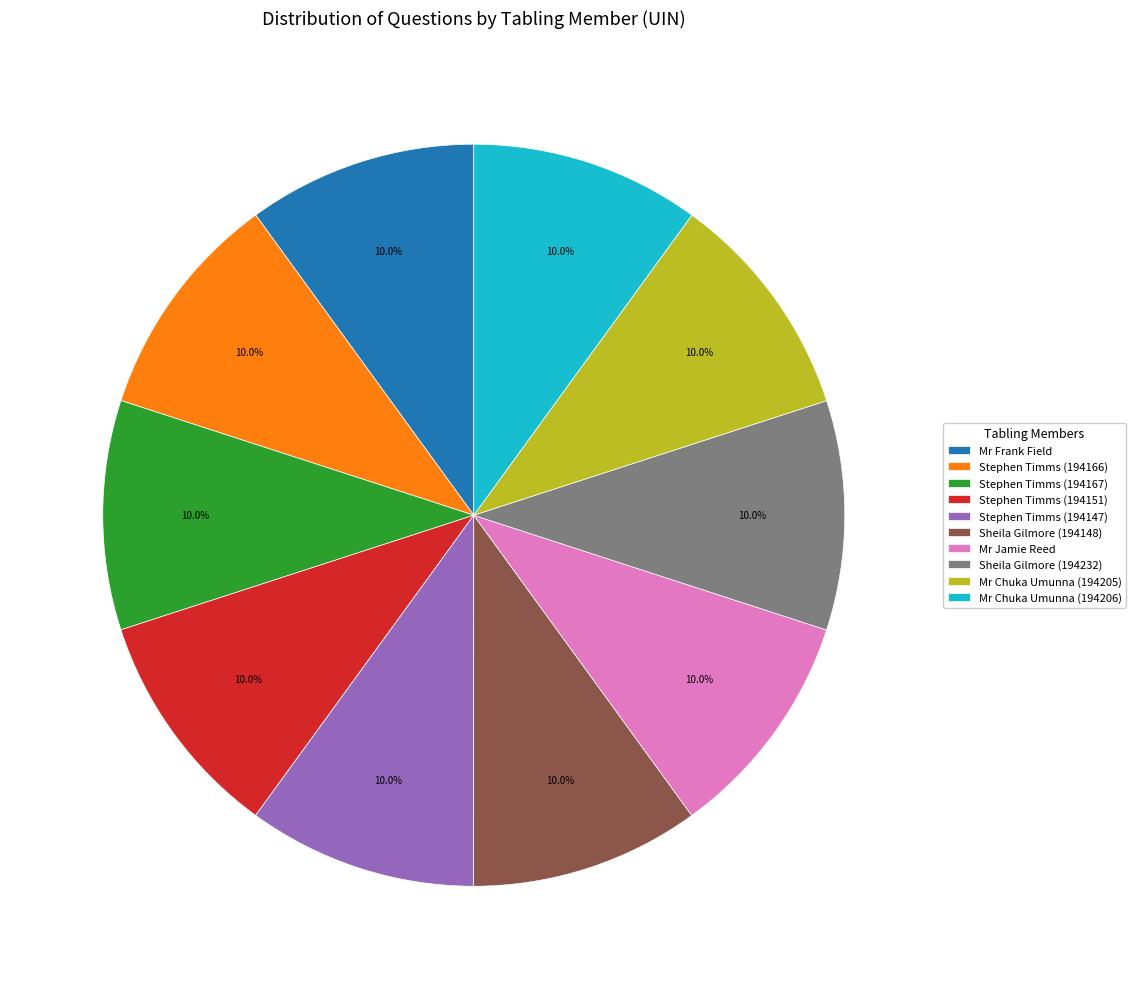

Is it true that Stephen Timms (194151) is 1% of the pie?

False